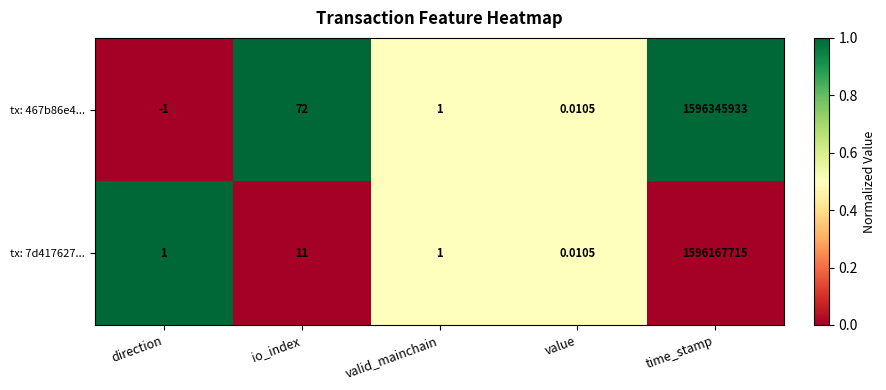

Which series has the largest total across all categories?

tx: 467b86e4...